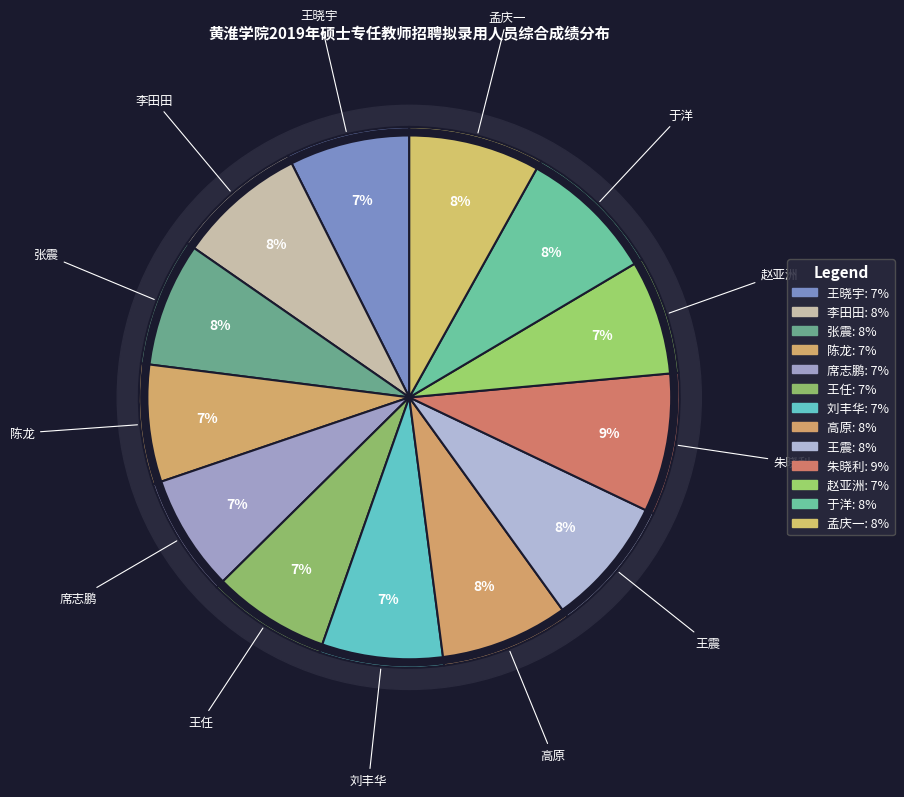

Does any single category account for the majority?

No